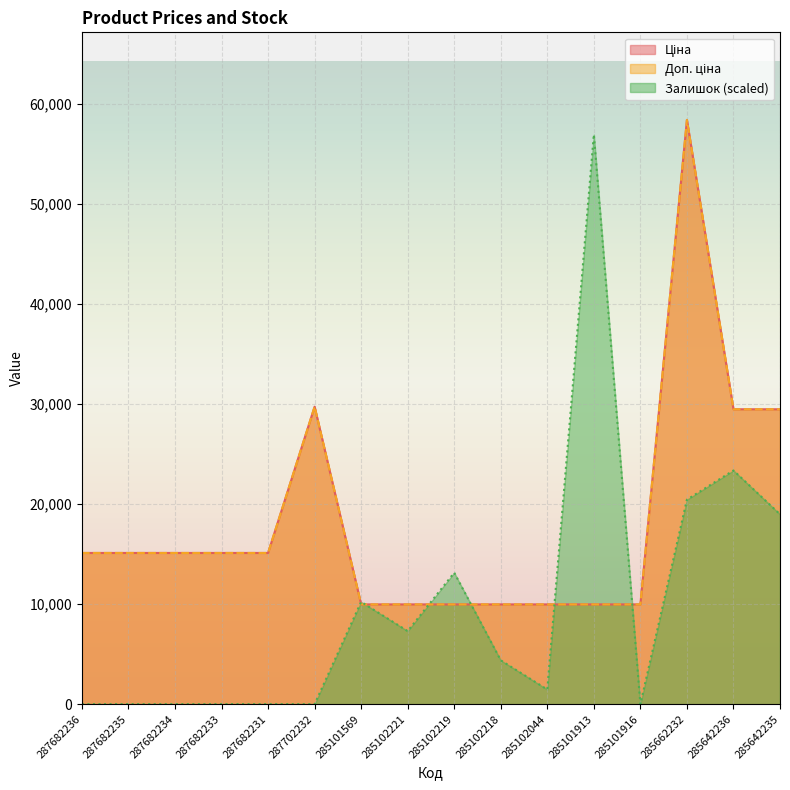

What are all the series names shown in the legend?

Ціна, Доп. ціна, Залишок